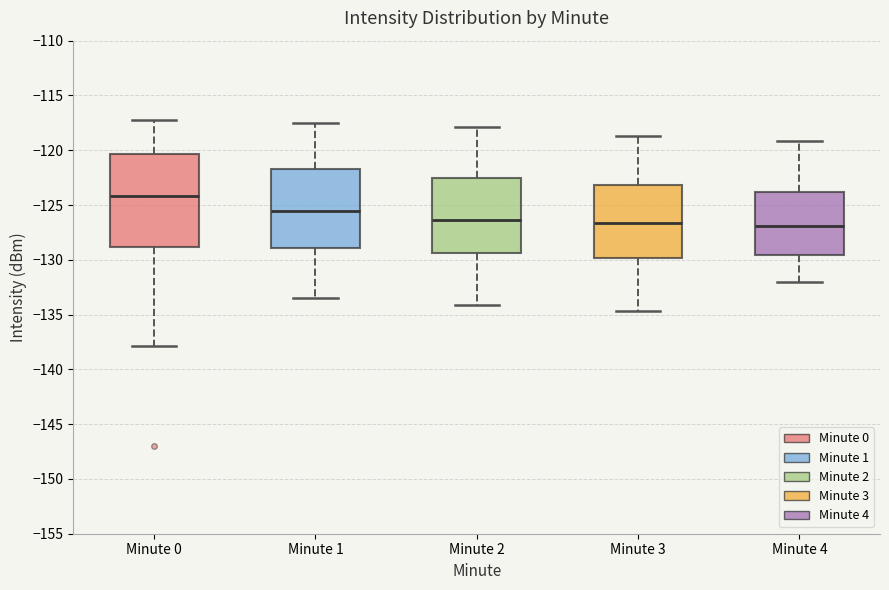

Which box is the tallest, from its lower edge to its upper edge?

Minute 0